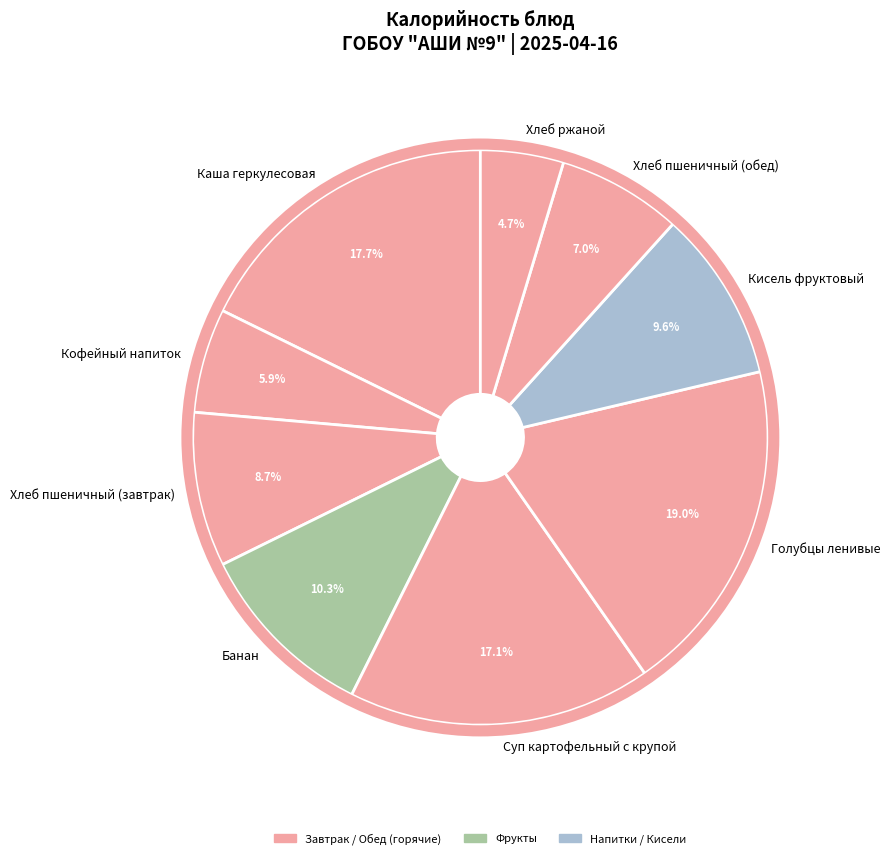

To the nearest percent, what is the difference between the largest and smallest slice percentages?

14%